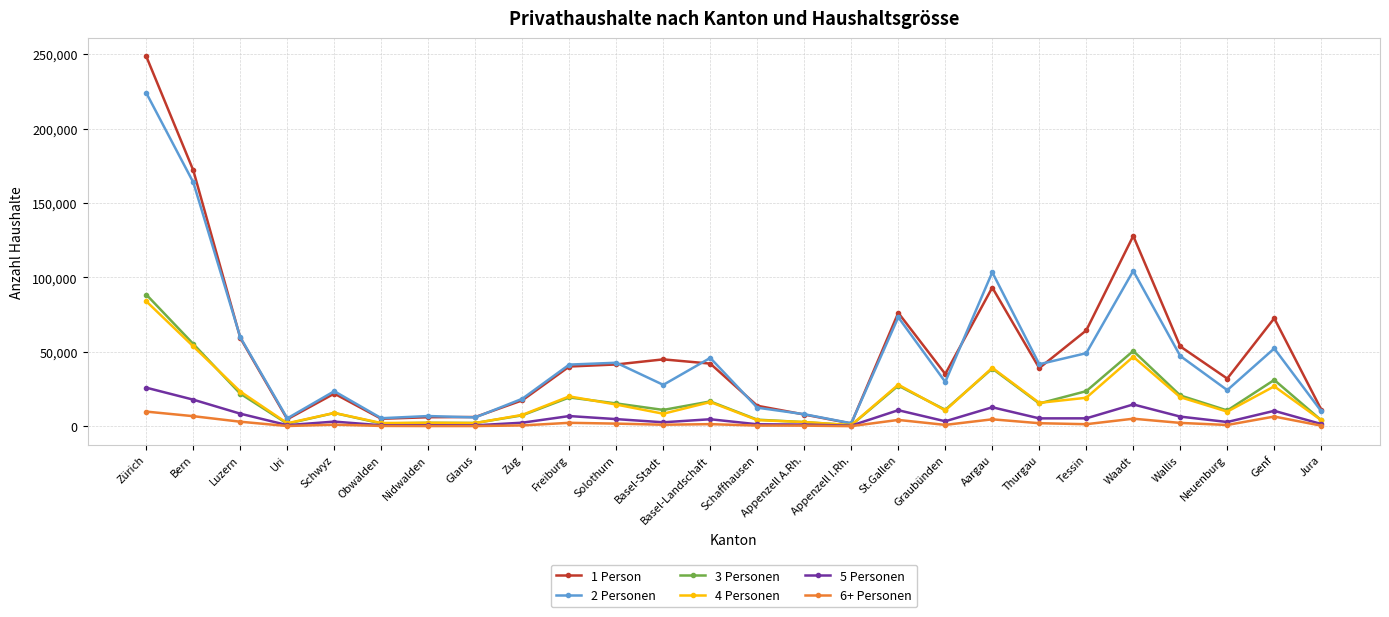

Count the number of data series in this chart.

6